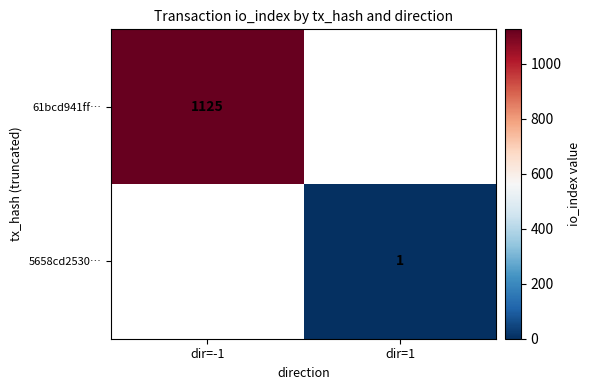

True or false: 61bcd941ff… has a value of 1529.1 at dir=-1.

False